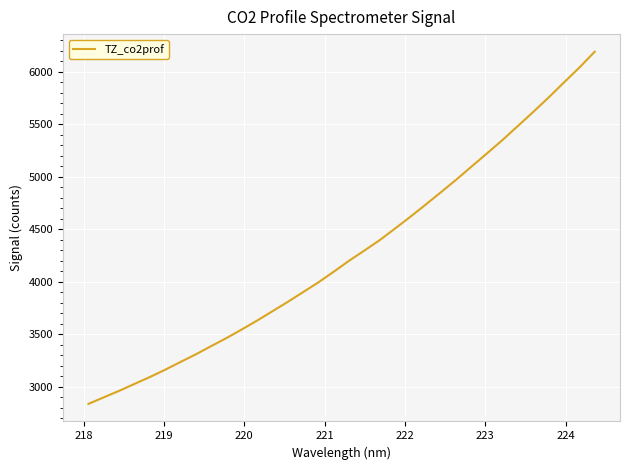

What is the smallest value displayed?

2837.8